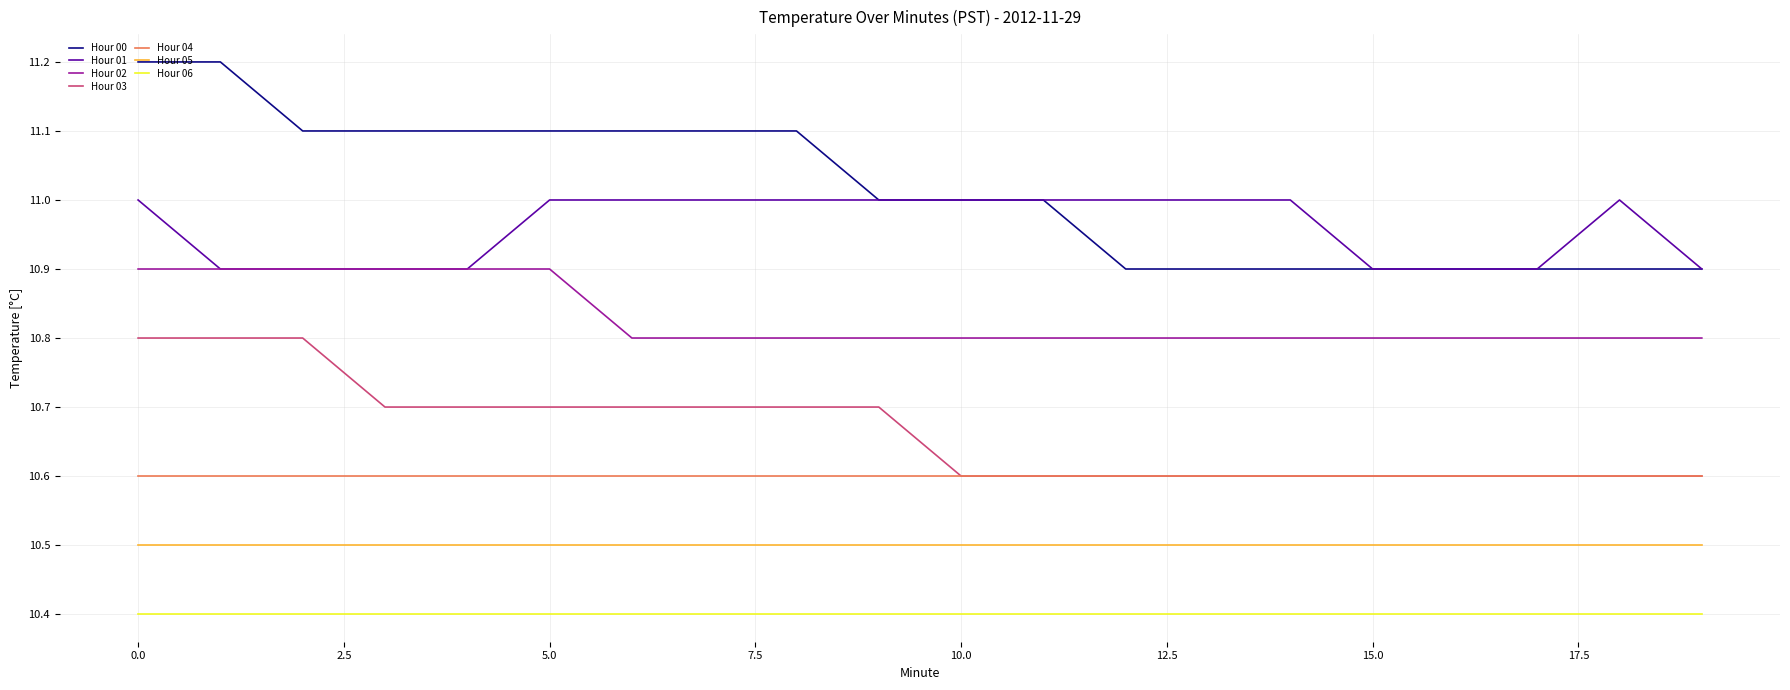

What is the maximum value for Hour 01?

11.0